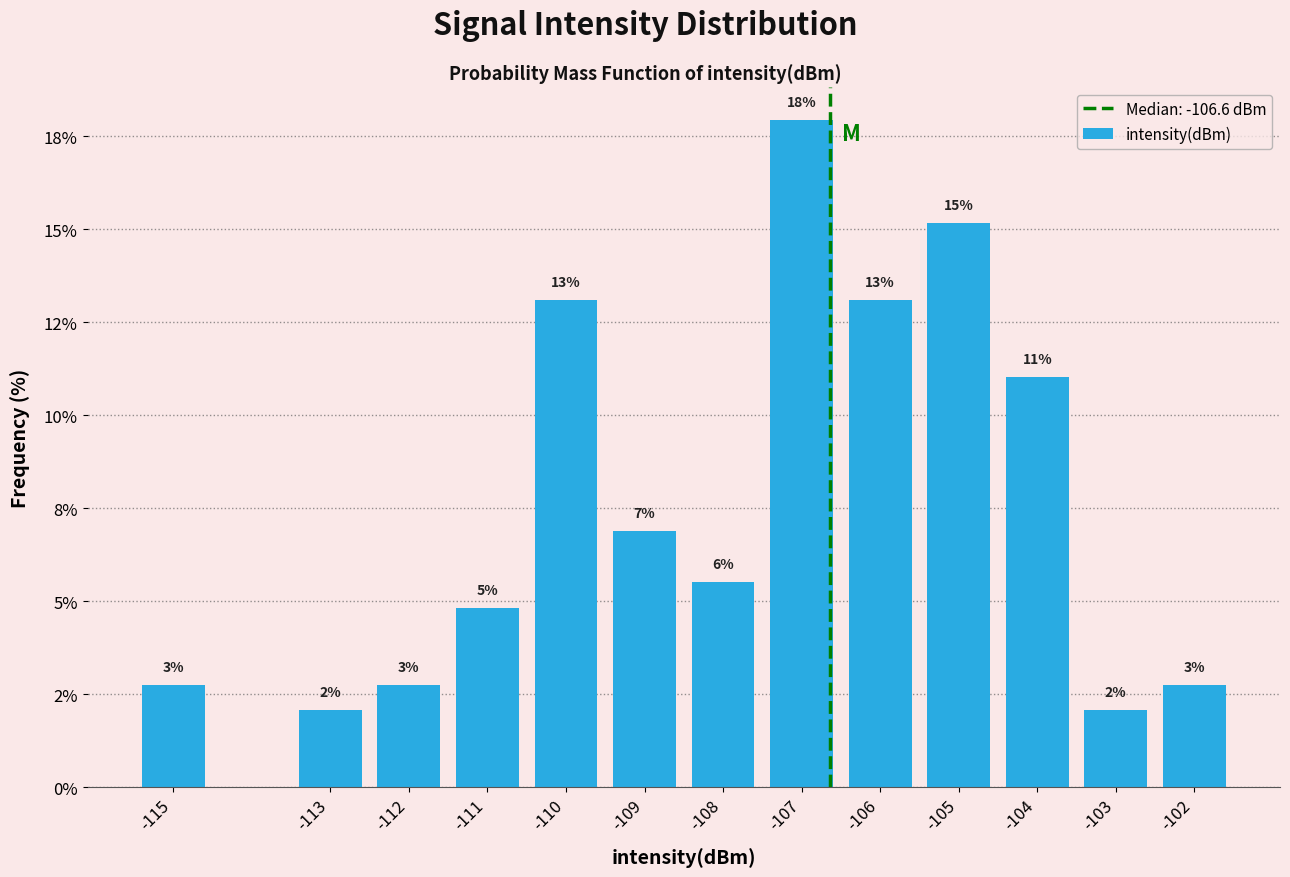

Does the chart contain any negative values?

No